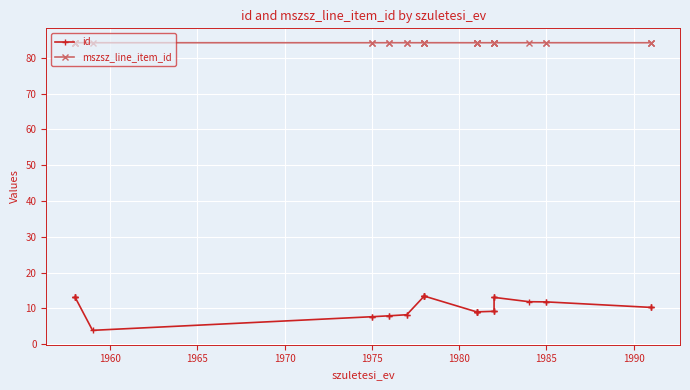

What is the minimum value shown in the chart?

3.9